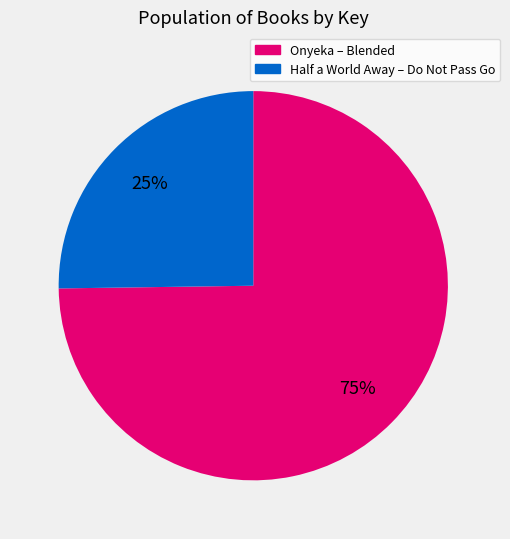

Is there a majority slice in this chart?

Yes